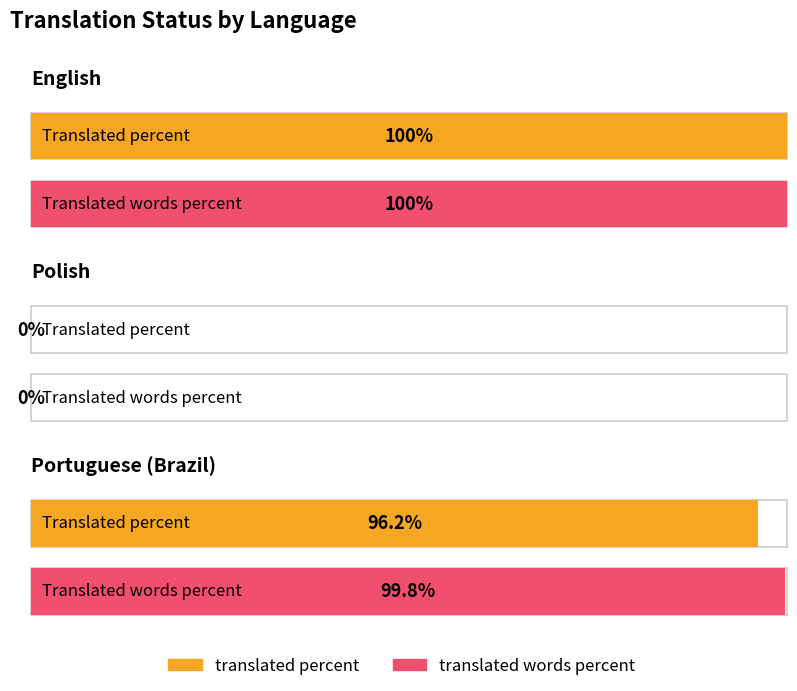

Reading left to right, extract all data points from this chart.

translated_percent: English=100.0	Polish=0.0	Portuguese (Brazil)=96.2
translated_words_percent: English=100.0	Polish=0.0	Portuguese (Brazil)=99.8